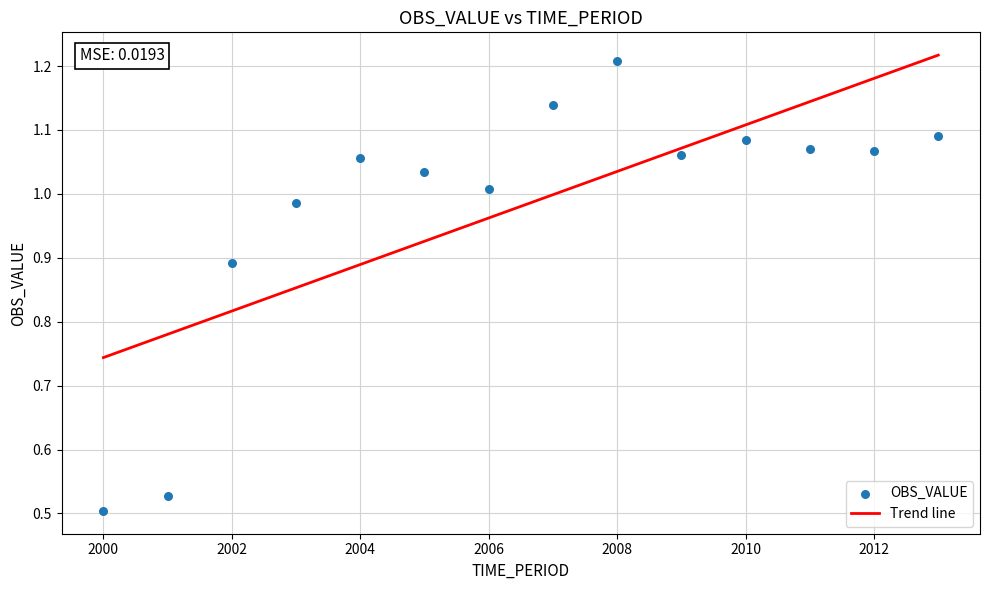

What is the range of X values (max minus min)?

13.0